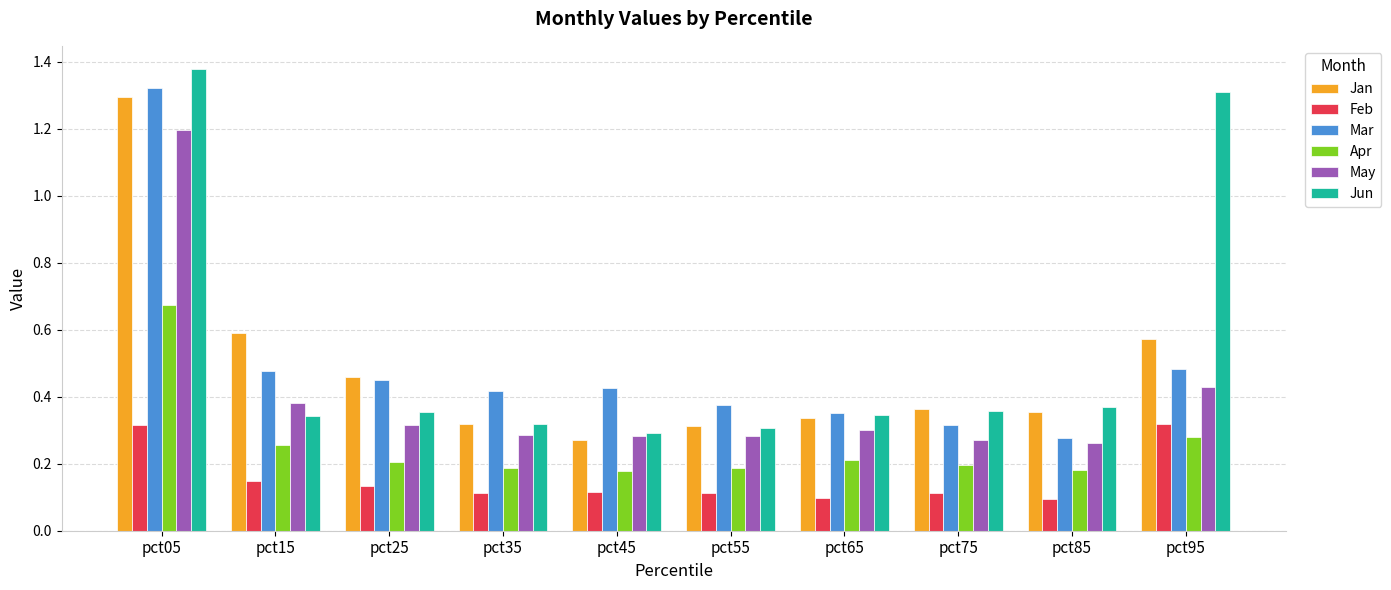

At which category does the chart reach its peak across all series?

pct05